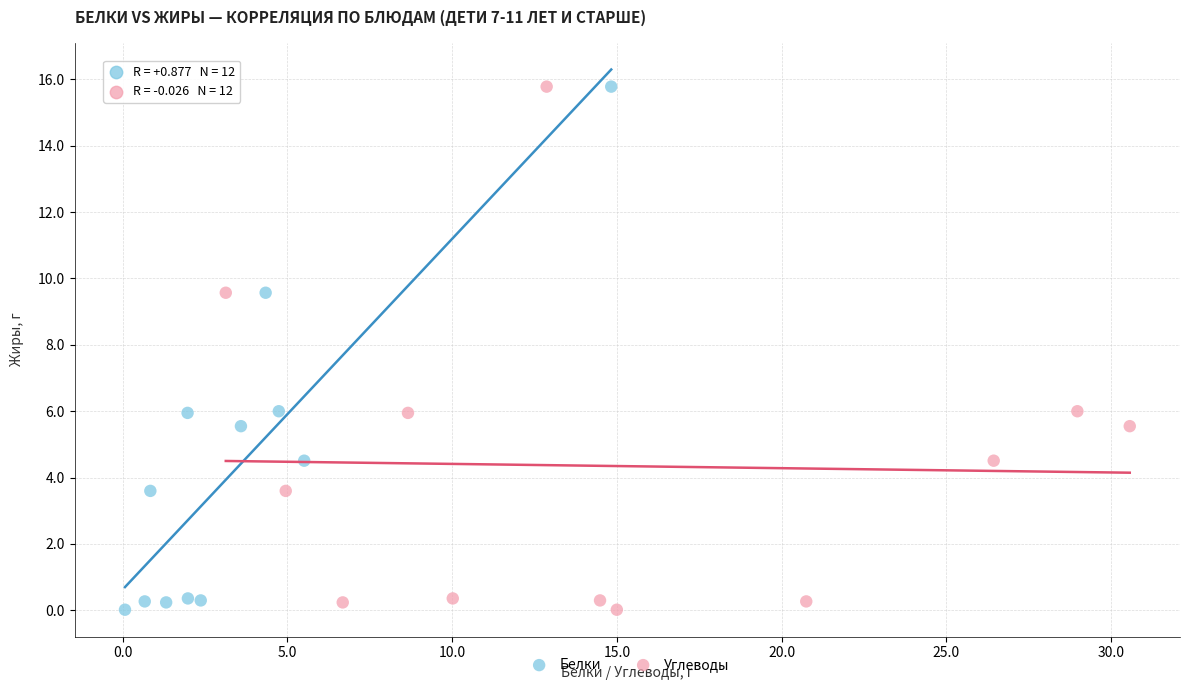

What are all the series names shown in the legend?

Белки, Углеводы